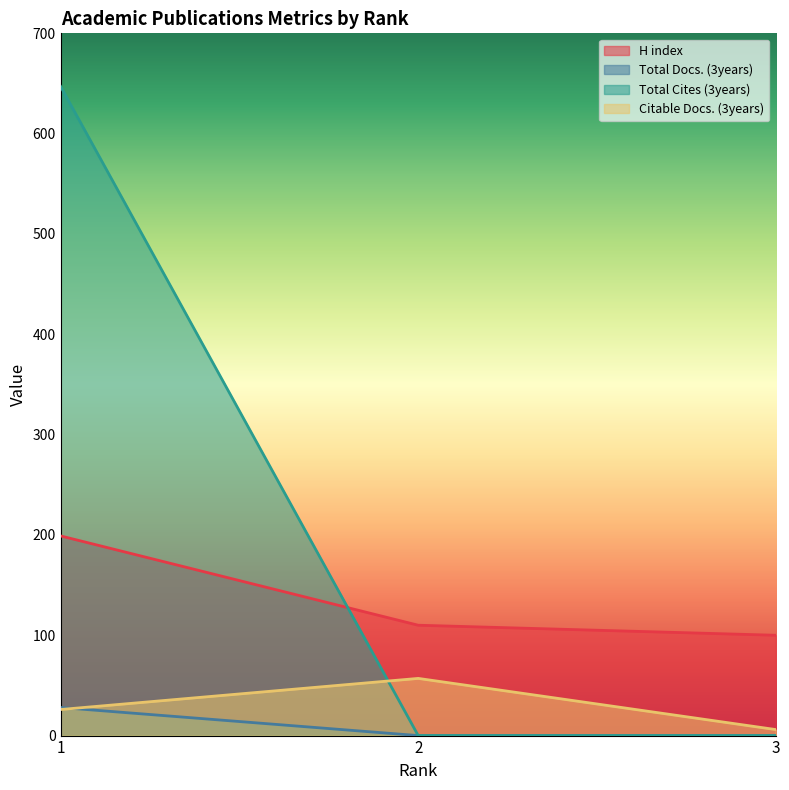

Count the Total Cites (3years) values in the range 0 to 647.

3